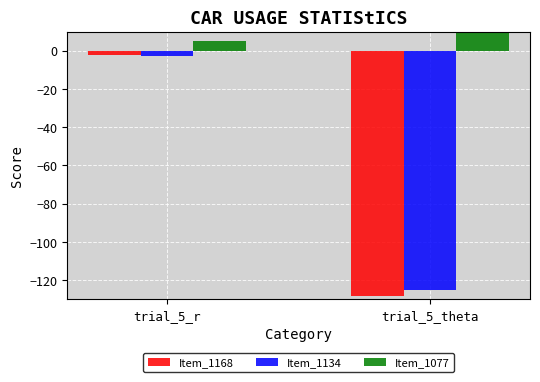

What is the approximate value of Item_1134 at trial_5_r?

-3